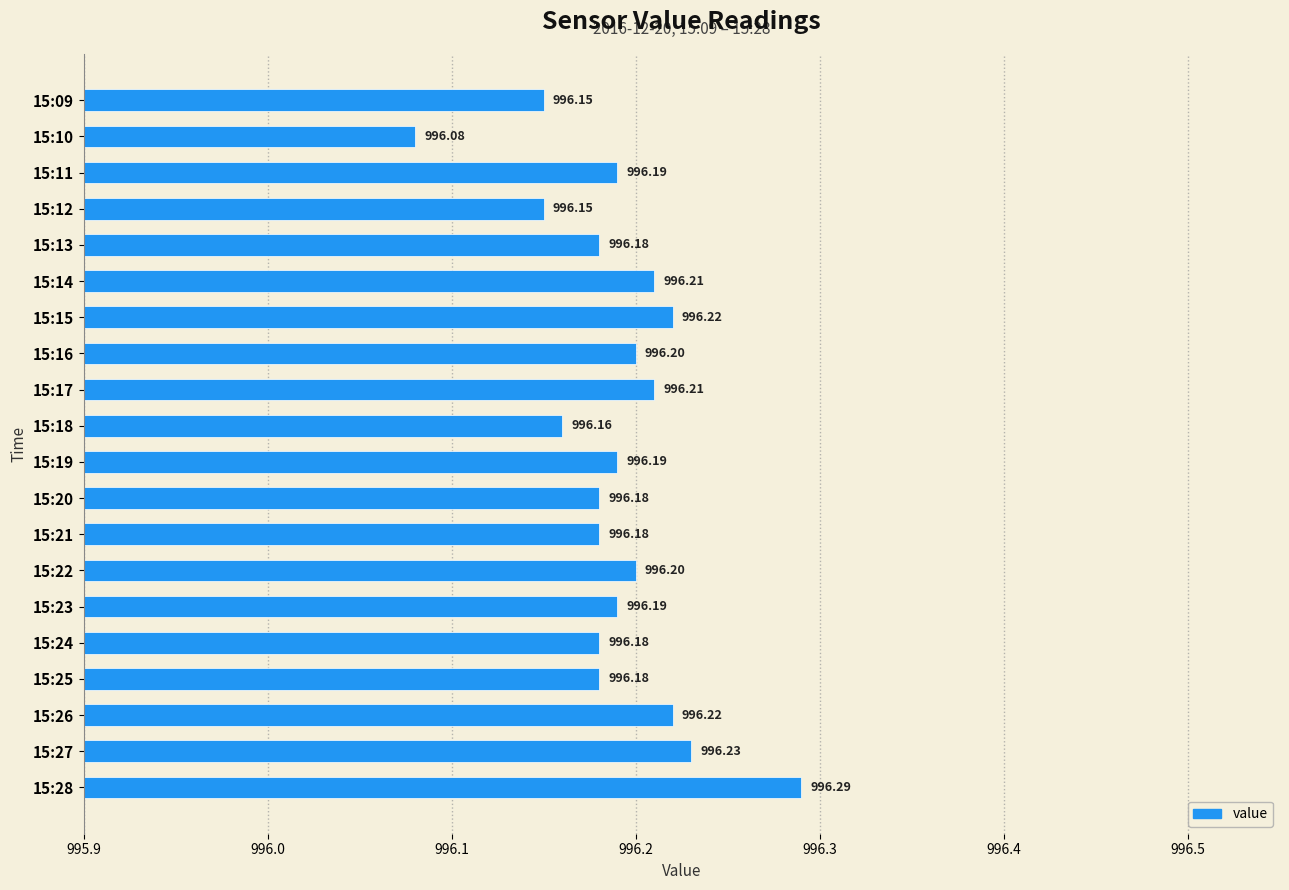

What is the sum of the values at 15:28 and 15:23?

1992.5